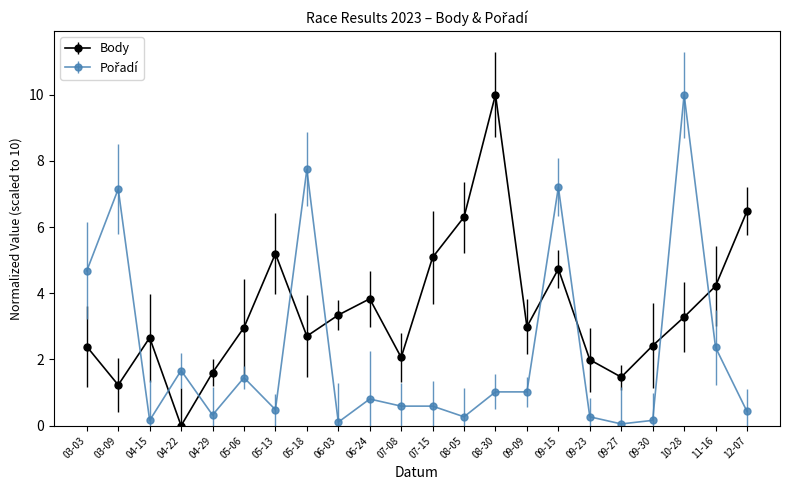

At which category does Body reach its first local valley?

03-09